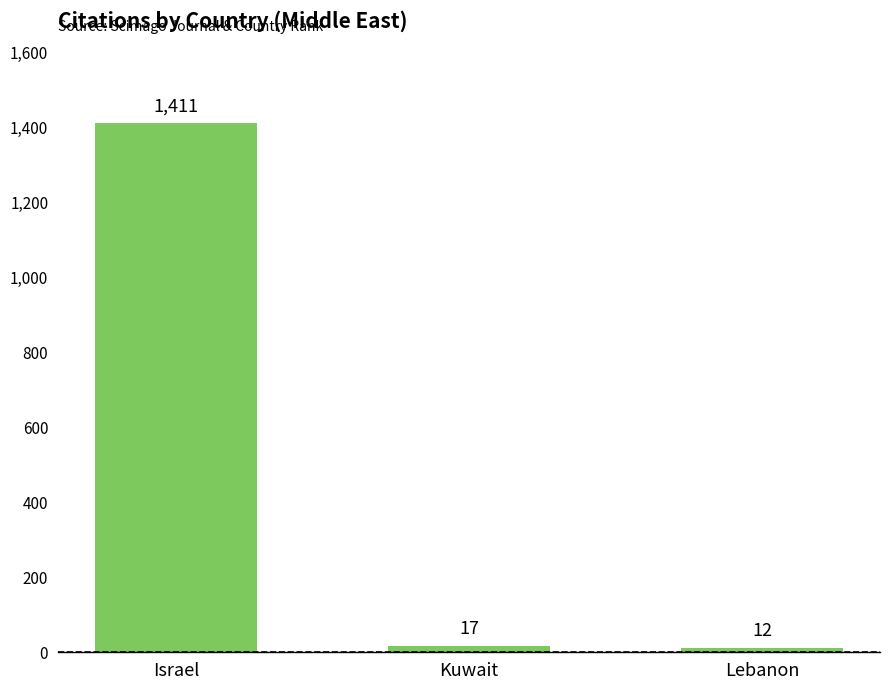

How many values are below 17?

1